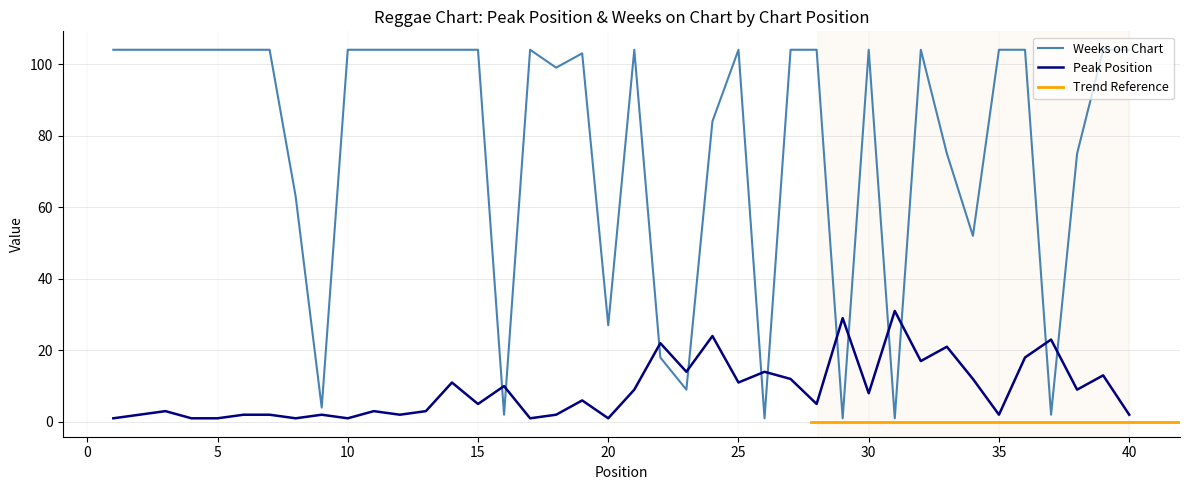

Where does the Peak Position series first go above 6?

14